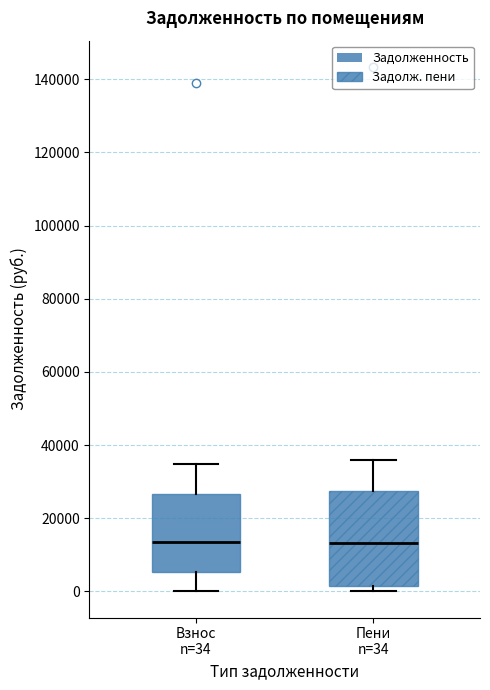

Reading left to right, transcribe this box plot: for each box, give where its median line is, the range the box spans, and where its two whiskers end, as read against the y-axis. The values are not printed on the chart, so give them approximately, as read against the axis.

Взнос n=34: median 14000, box 6000 to 26000, whiskers 0 to 34000
Пени n=34: median 14000, box 2000 to 28000, whiskers 0 to 36000